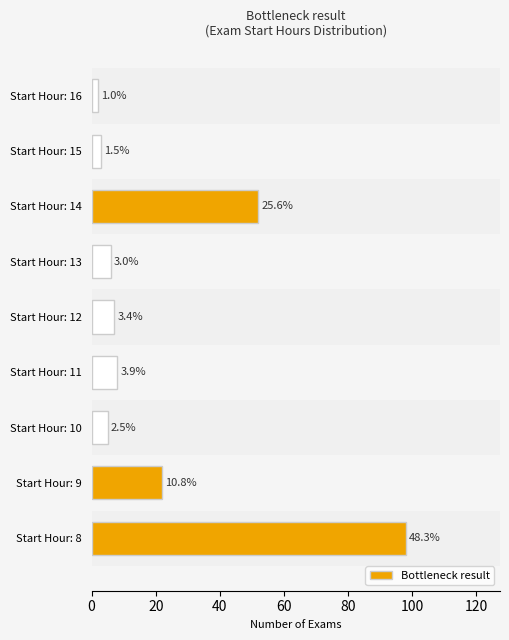

Are the bars horizontal?

Yes